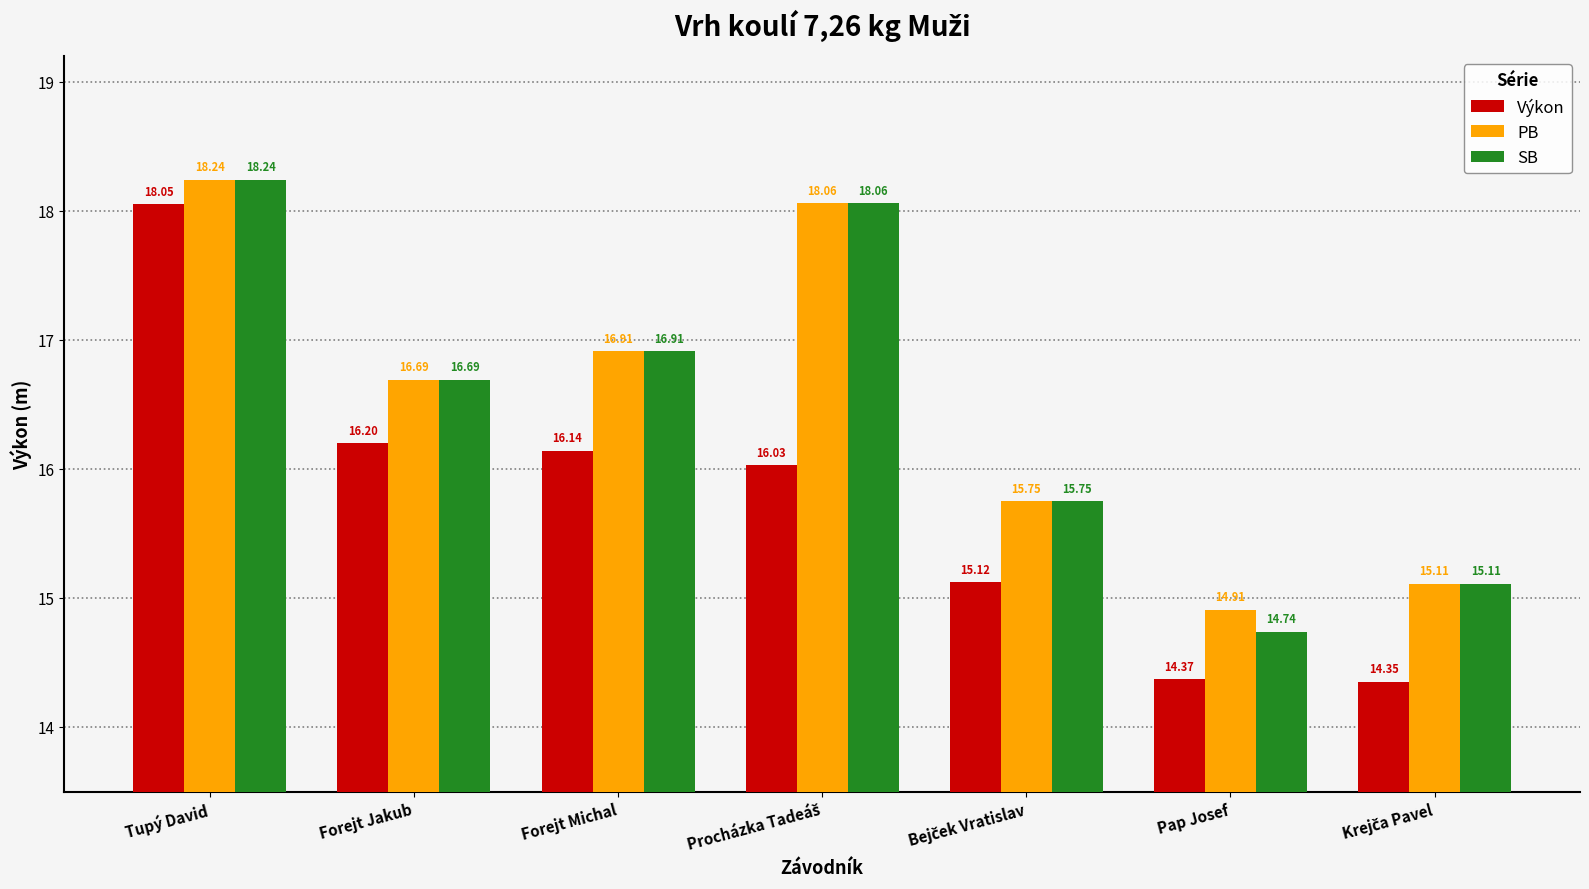

Which series has the largest range (max minus min)?

Výkon